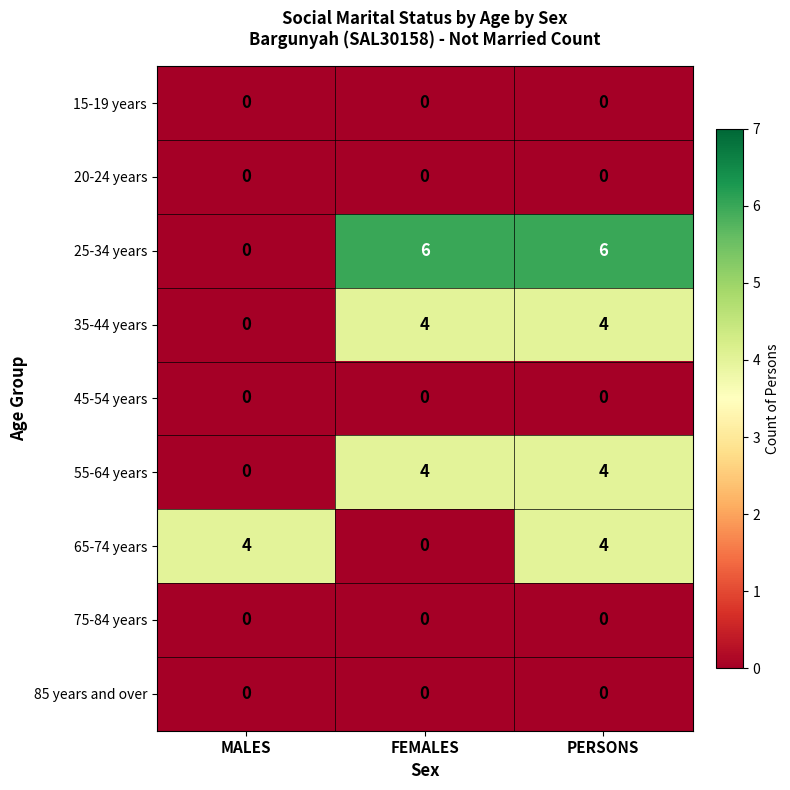

Count the 35-44 years values in the range 0 to 4.

3